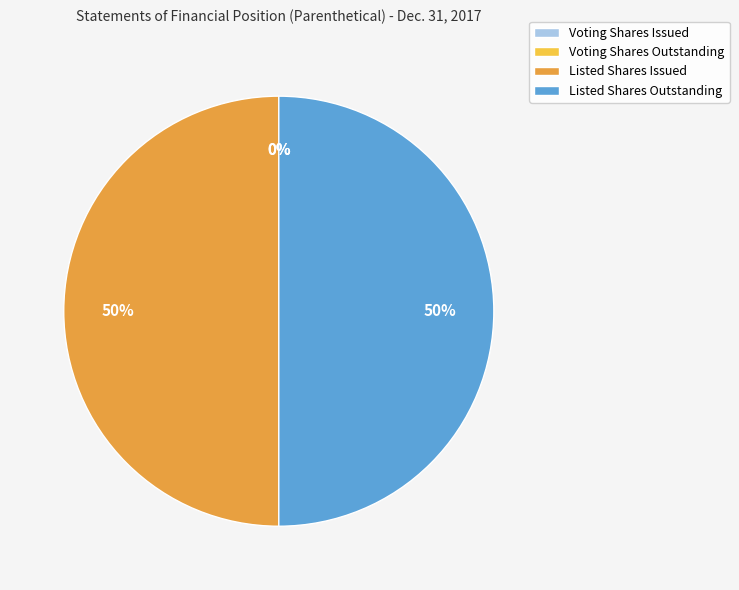

To the nearest percent, what is the difference between the largest and smallest slice percentages?

50%